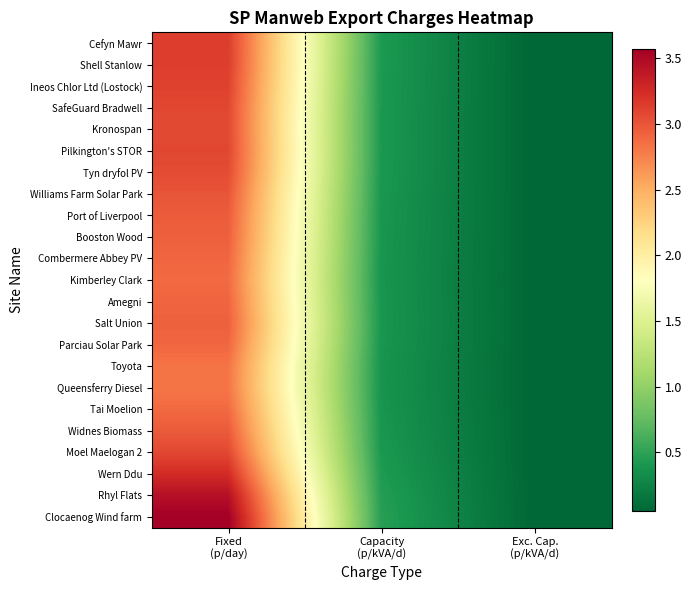

Rank the series by their maximum value, from highest to lowest.

Clocaenog Wind farm, Rhyl Flats, Wern Ddu, Cefyn Mawr, Shell Stanlow, Ineos Chlor Ltd (Lostock), Pilkington's STOR, SafeGuard Bradwell, Moel Maelogan 2, Kronospan, Tyn dryfol PV, Williams Farm Solar Park, Widnes Biomass, Port of Liverpool, Booston Wood, Salt Union, Amegni, Combermere Abbey PV, Parciau Solar Park, Tai Moelion, Kimberley Clark, Toyota, Queensferry Diesel